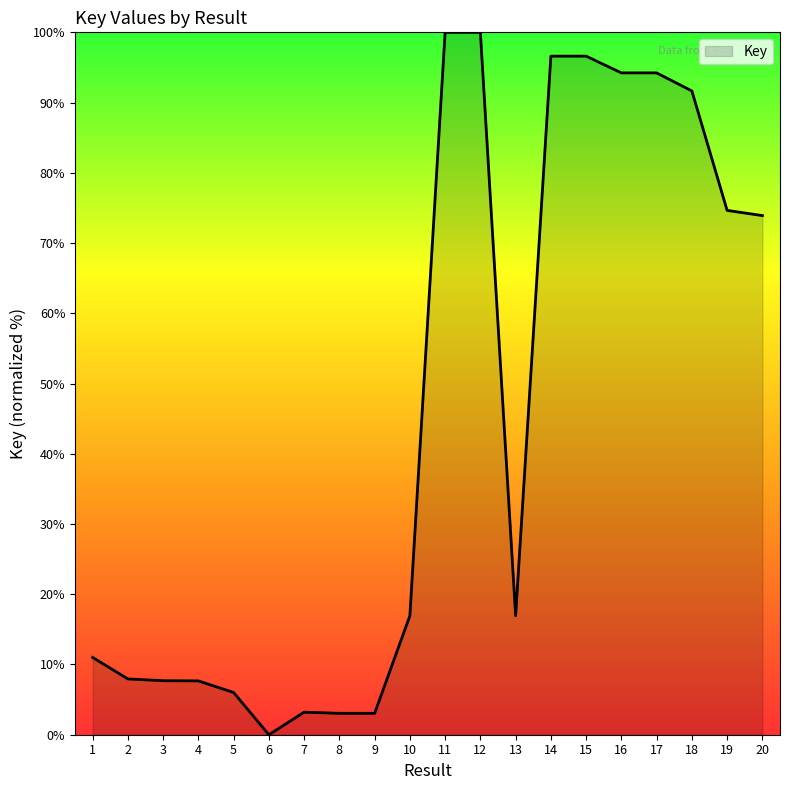

How many categories are shown in the chart?

20